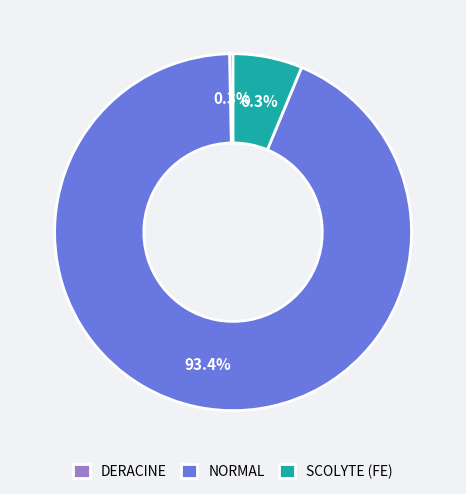

Rank the categories by value from lowest to highest.

DERACINE, SCOLYTE (FE), NORMAL